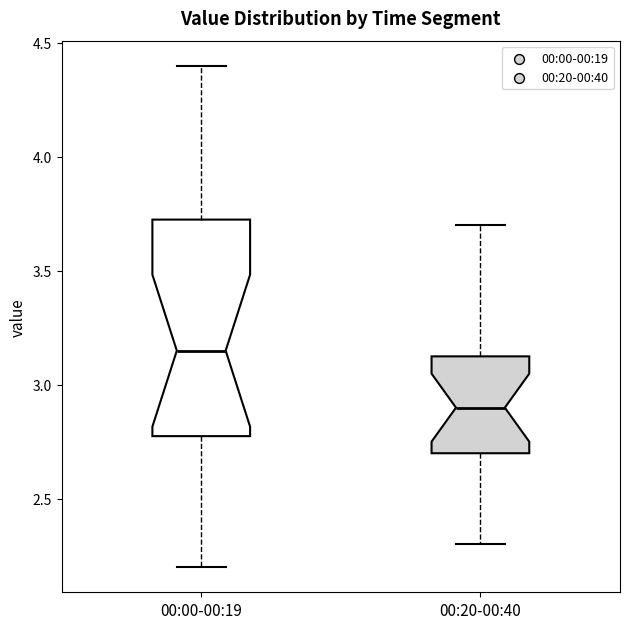

Which box has the highest median line?

00:00-00:19